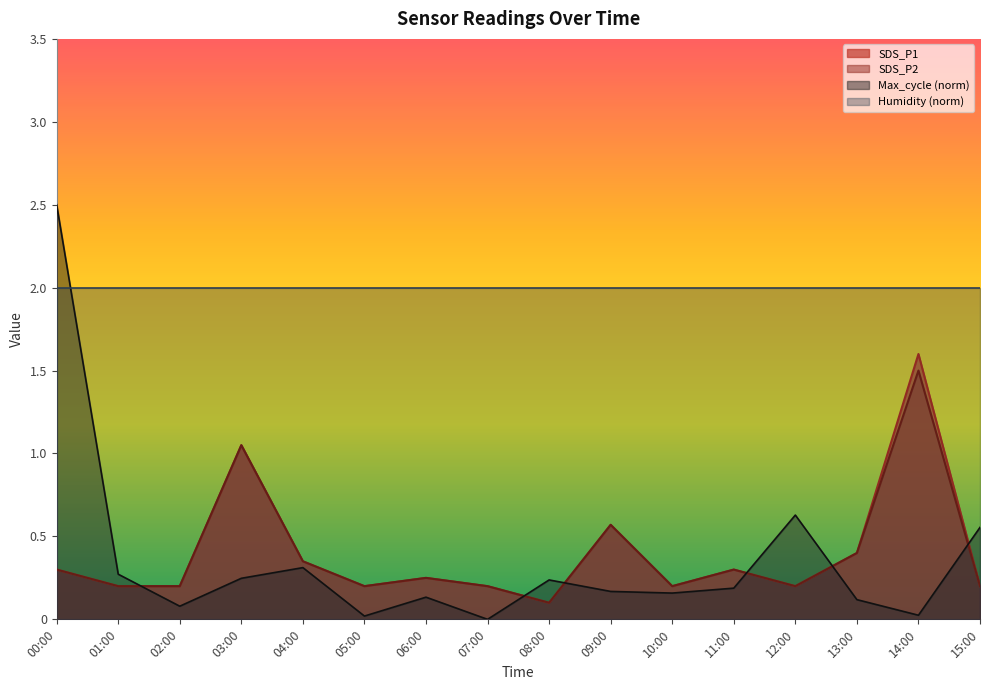

What is the difference between the maximum and second lowest values in the SDS_P1 series?

1.4